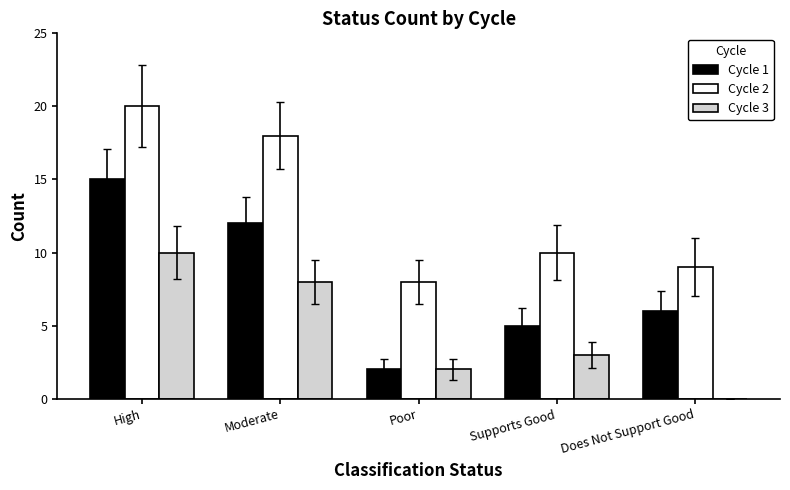

What is the highest value of the Cycle 3 series?

10